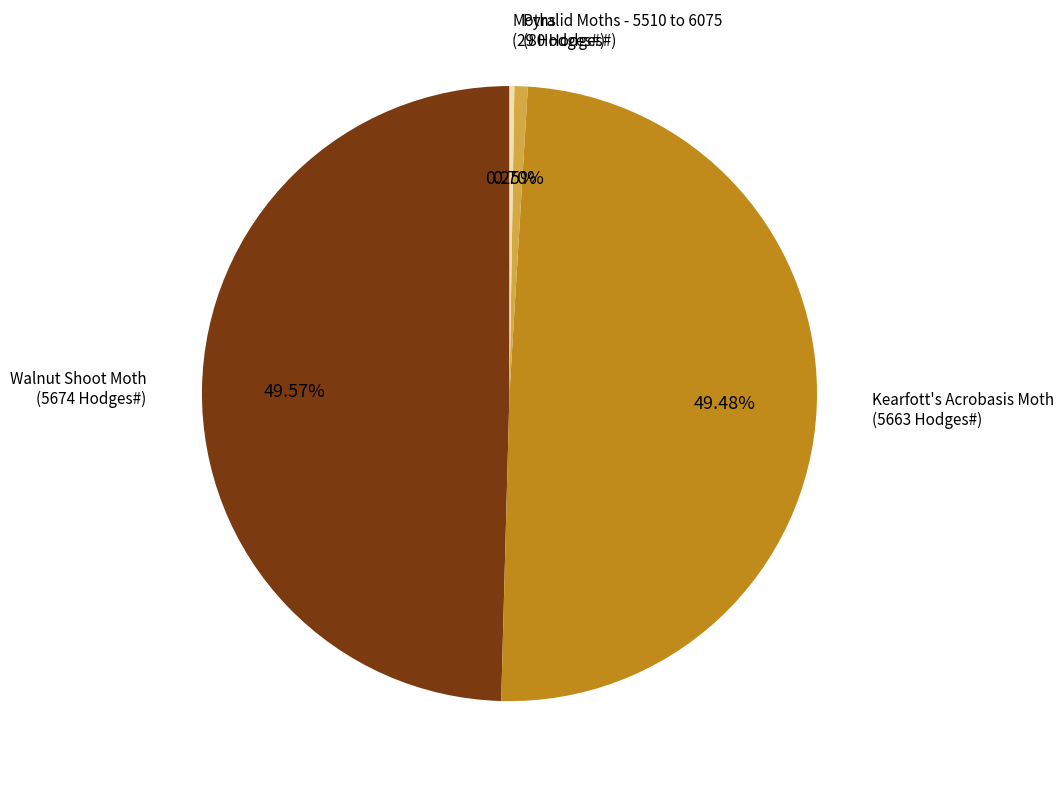

Is there any slice that represents more than half of the pie?

No